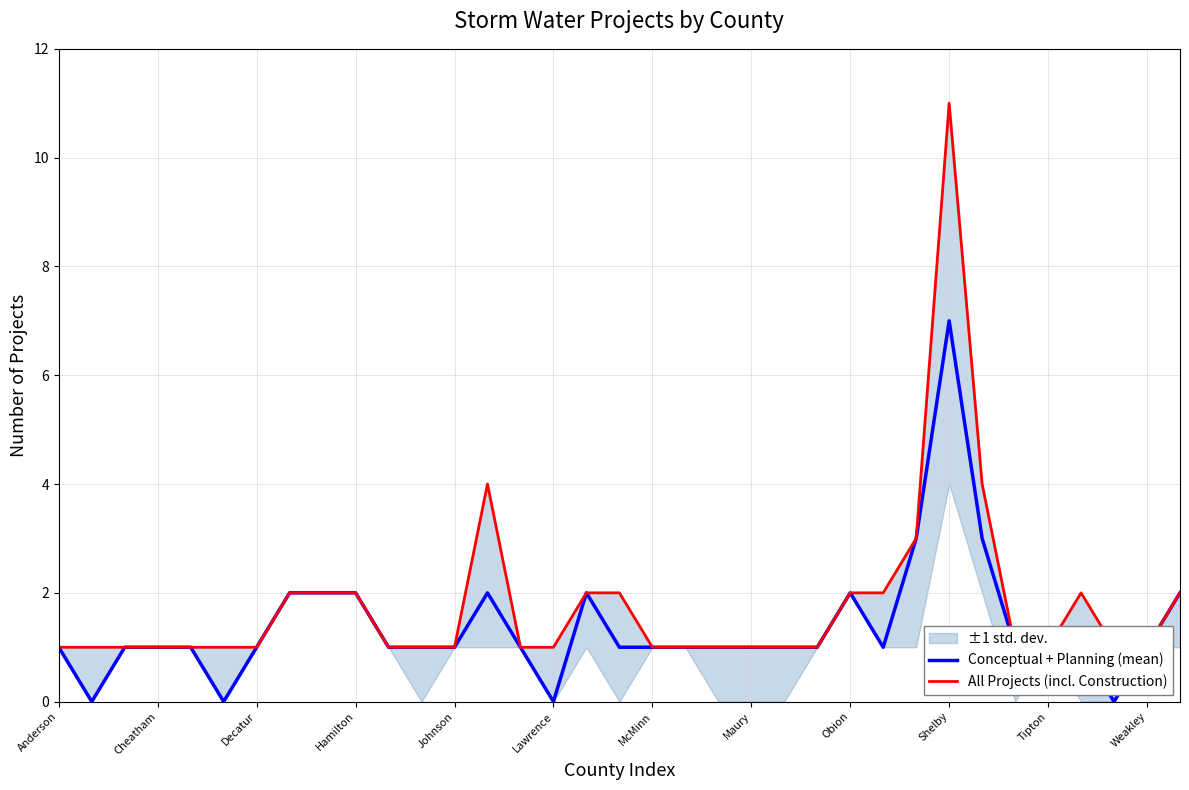

Which category has the highest value in the Conceptual + Planning (mean) series?

Shelby